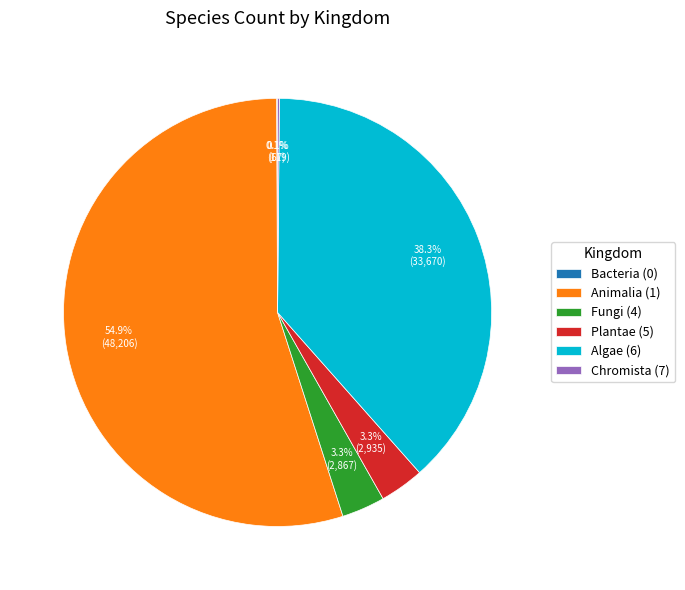

Between Algae (6) and Animalia (1), which is larger?

Animalia (1)